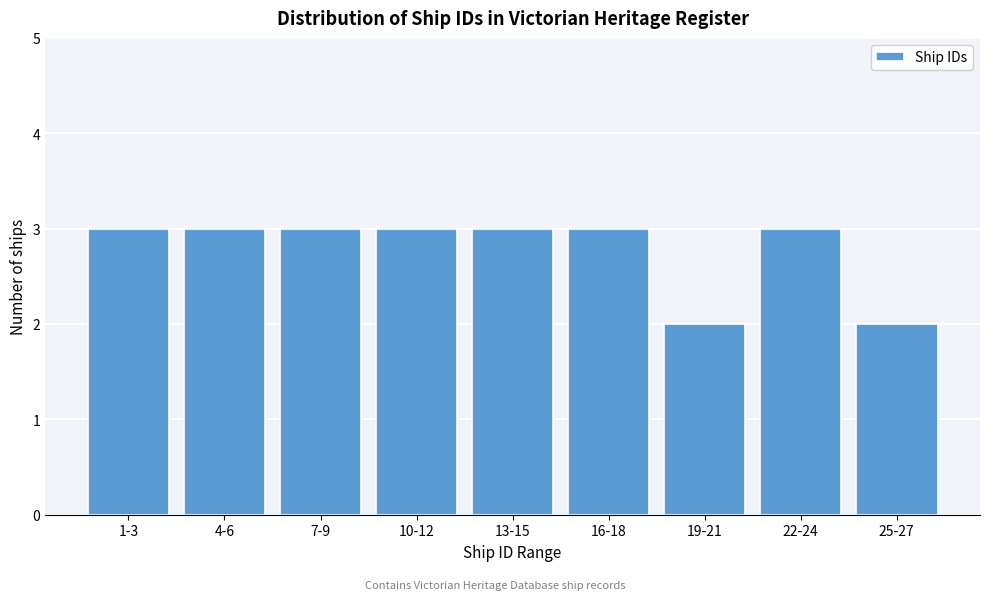

Reading left to right, what are all the values shown in this chart?

3	3	3	3	3	3	2	3	2